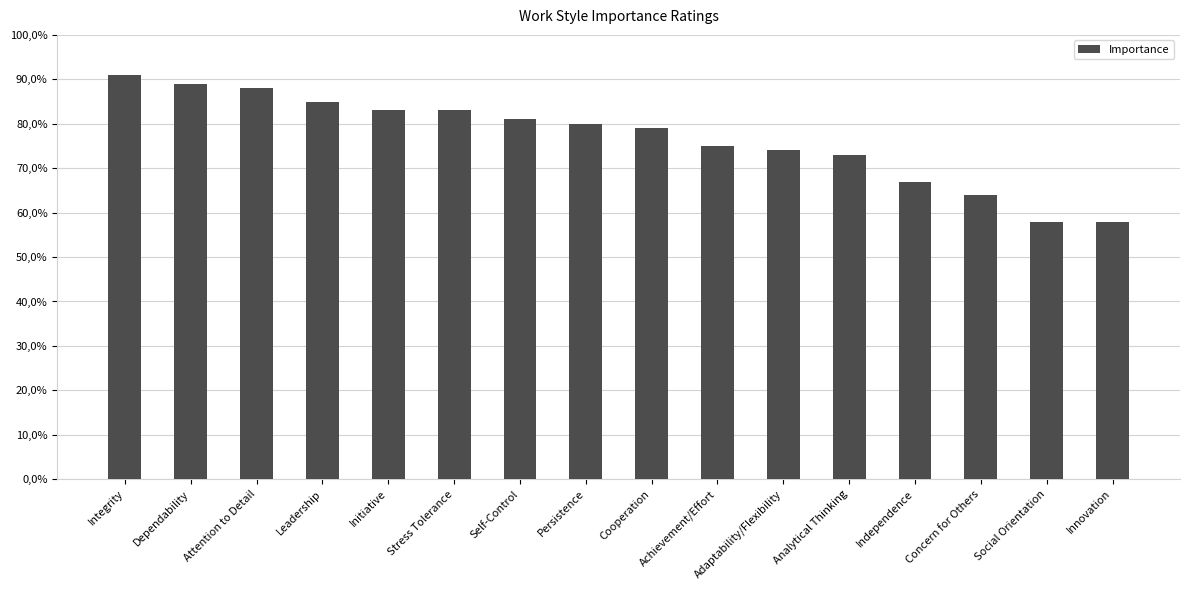

Approximately how many times larger is the value at Achievement/Effort compared to Independence?

1.1